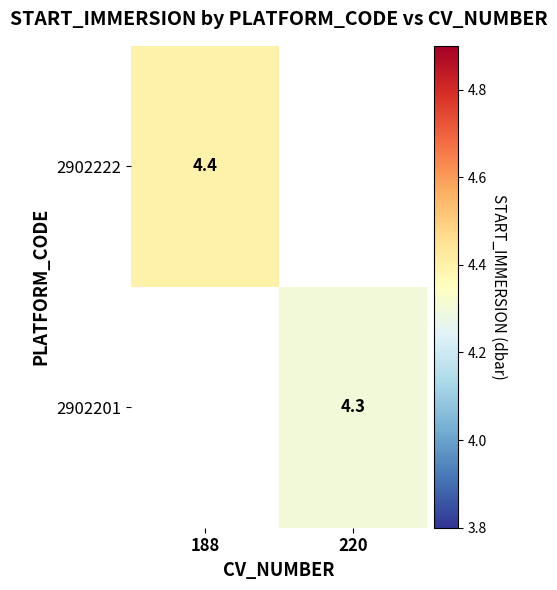

True or false: 2902222 has a value of 2.0 at 188.

False